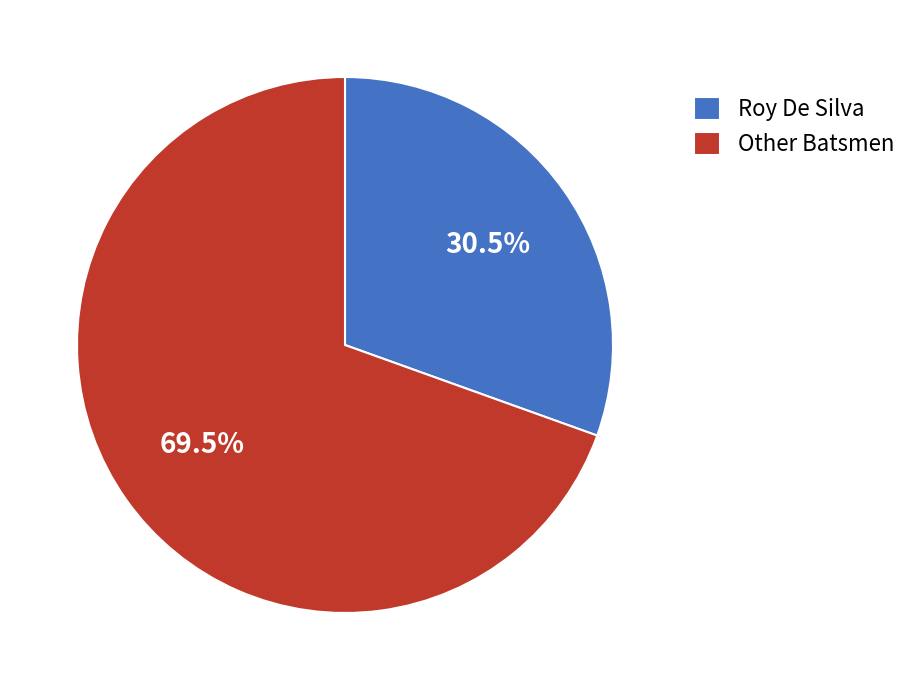

What is the ratio of the value at Roy De Silva to the value at Other Batsmen?

0.4